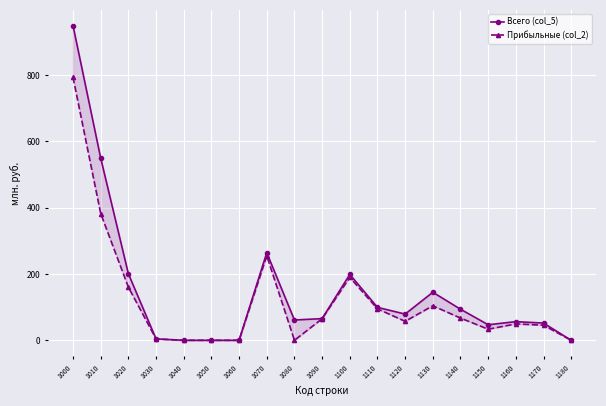

What is the sum of all Прибыльные (col_2) values?

2299.9